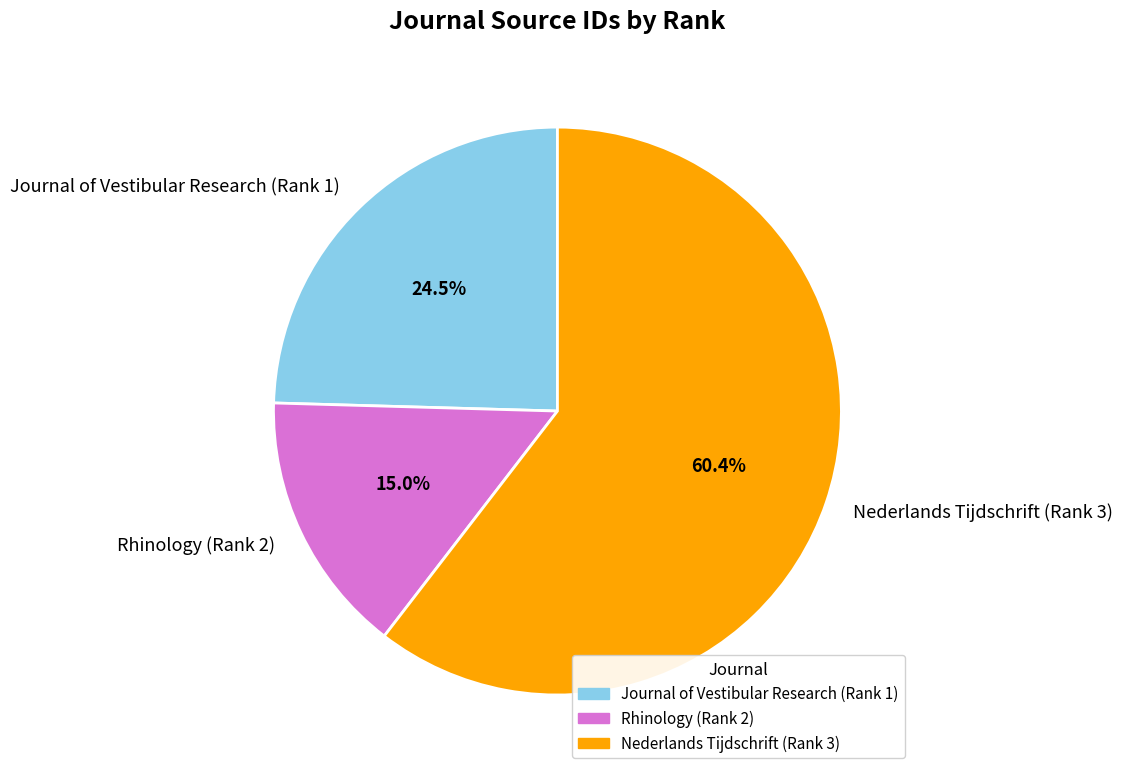

Count the number of slices in the pie.

3